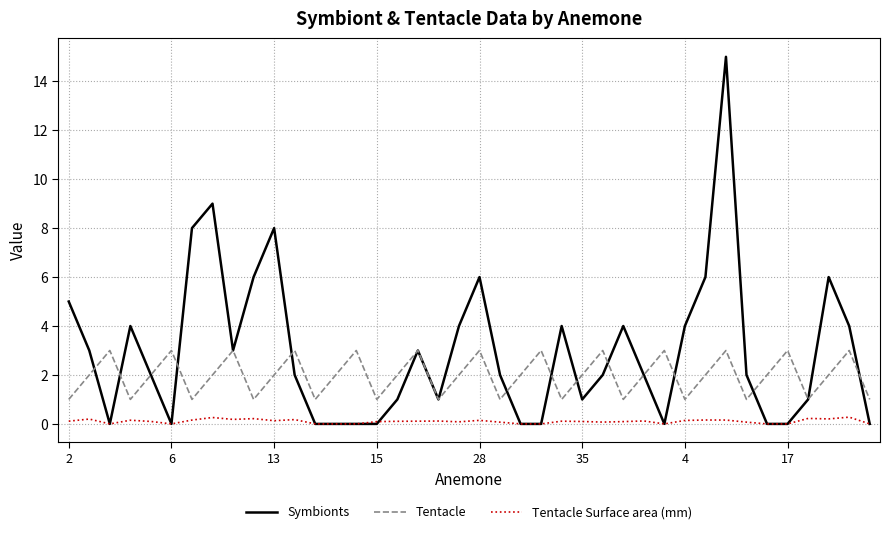

Which series has the largest range (max minus min)?

Symbionts